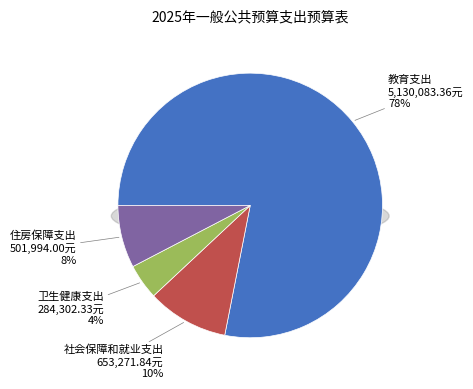

What percentage is NOT represented by 社会保障和就业支出?

90.1%